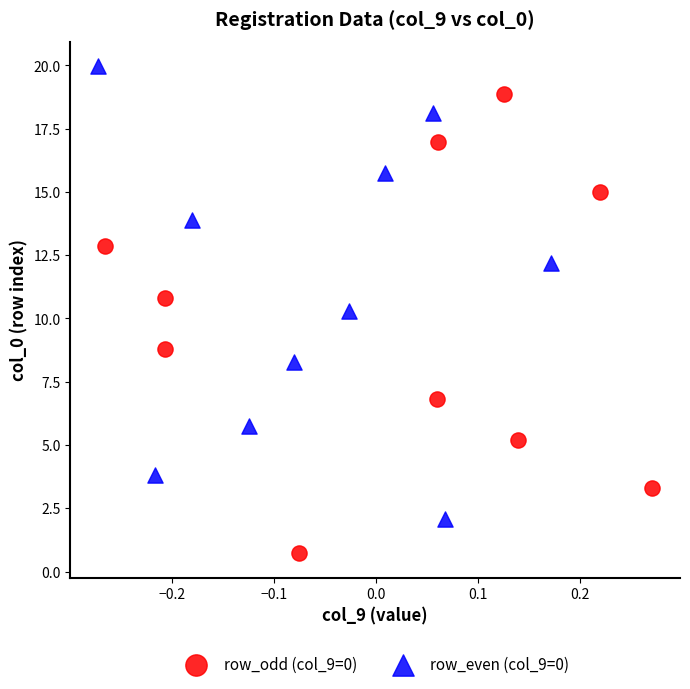

Which series contains the lowest Y value?

row_odd (col_9=0)